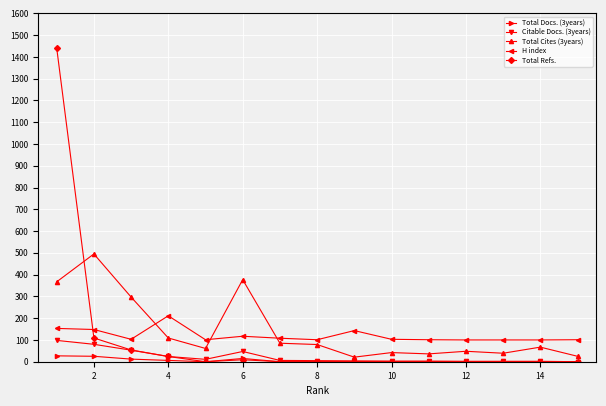

What is the difference between the maximum and minimum values in the Total Cites (3years) series?

474